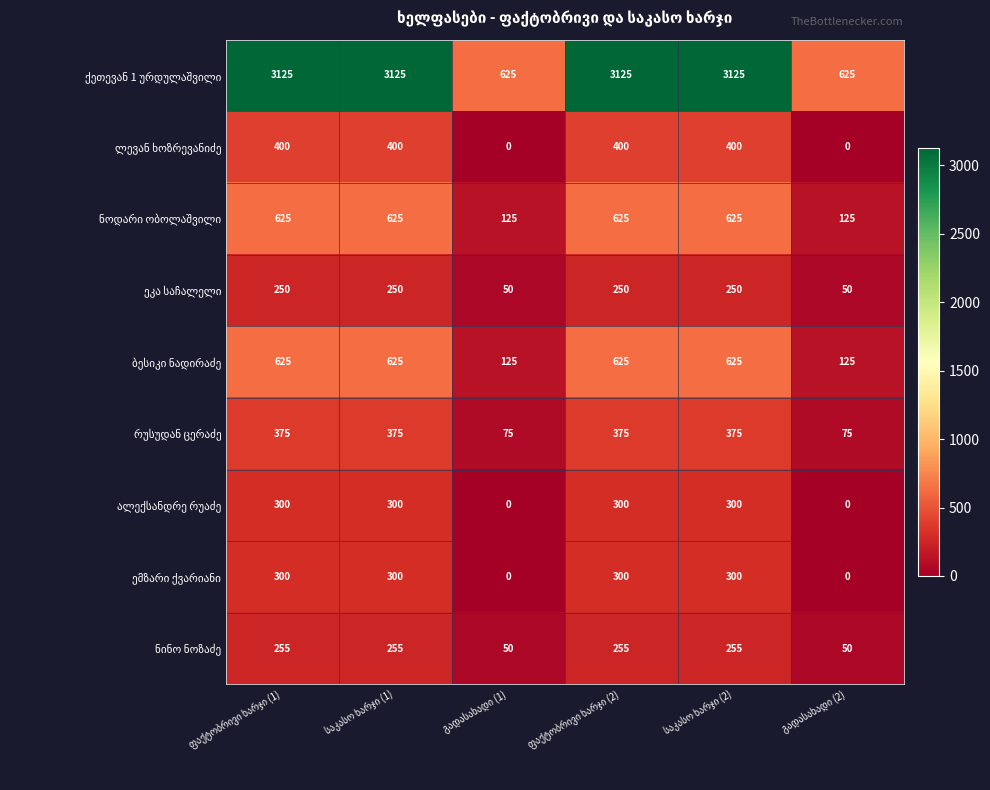

What is the greatest value displayed?

3125